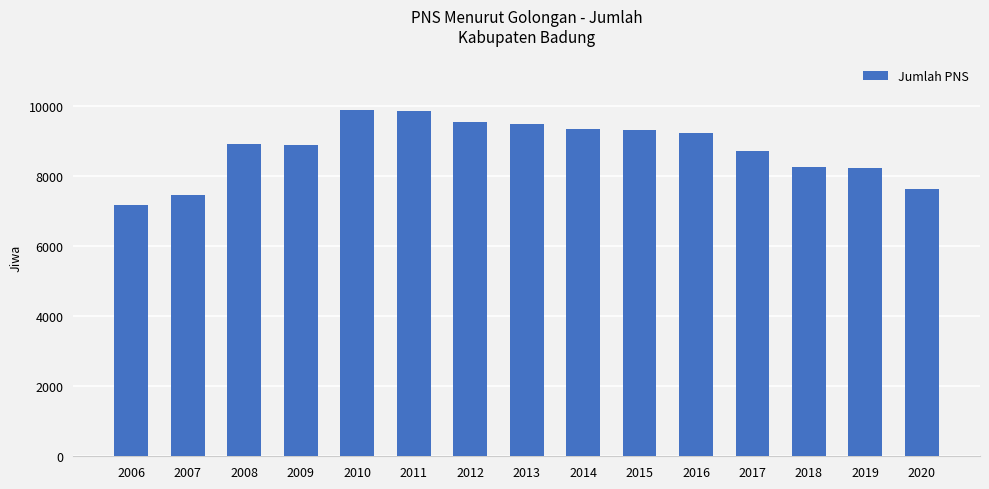

Where is the data nearest to the value 8508?

2017